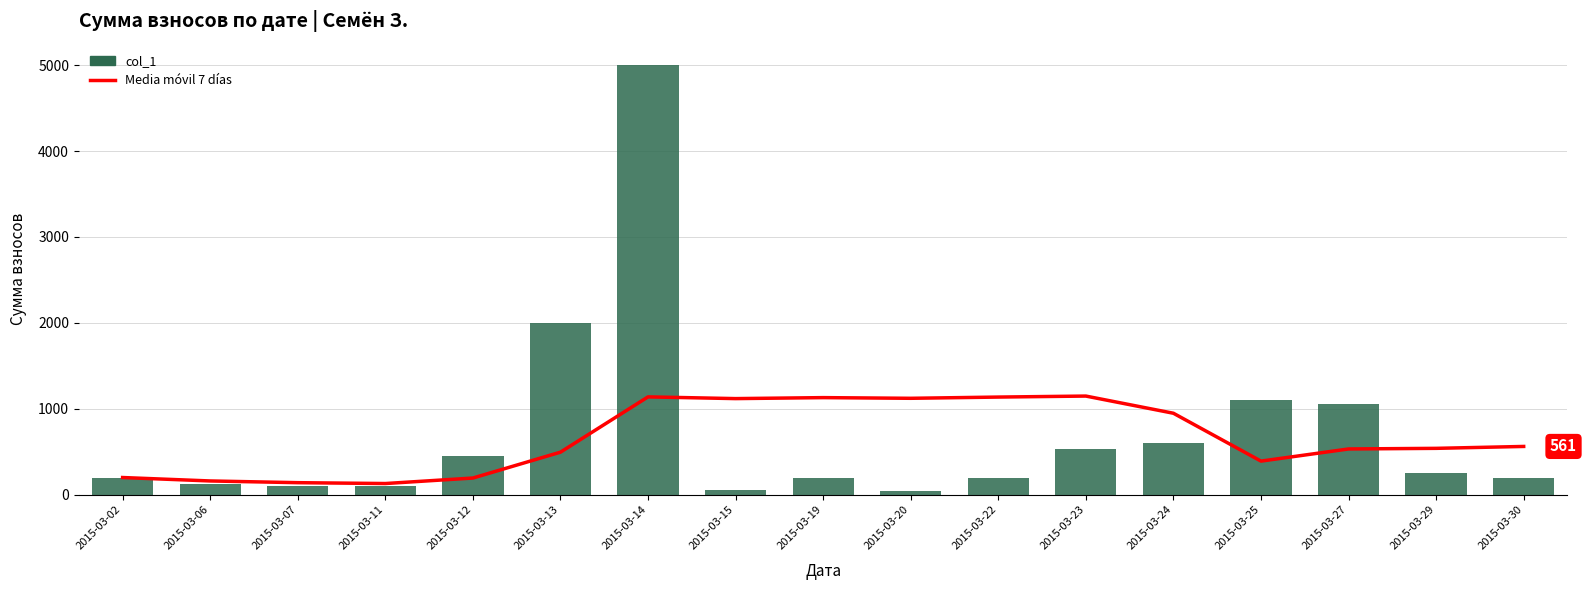

The value of Media móvil 7 días at 2015-03-13 is 645.0. True or false?

False